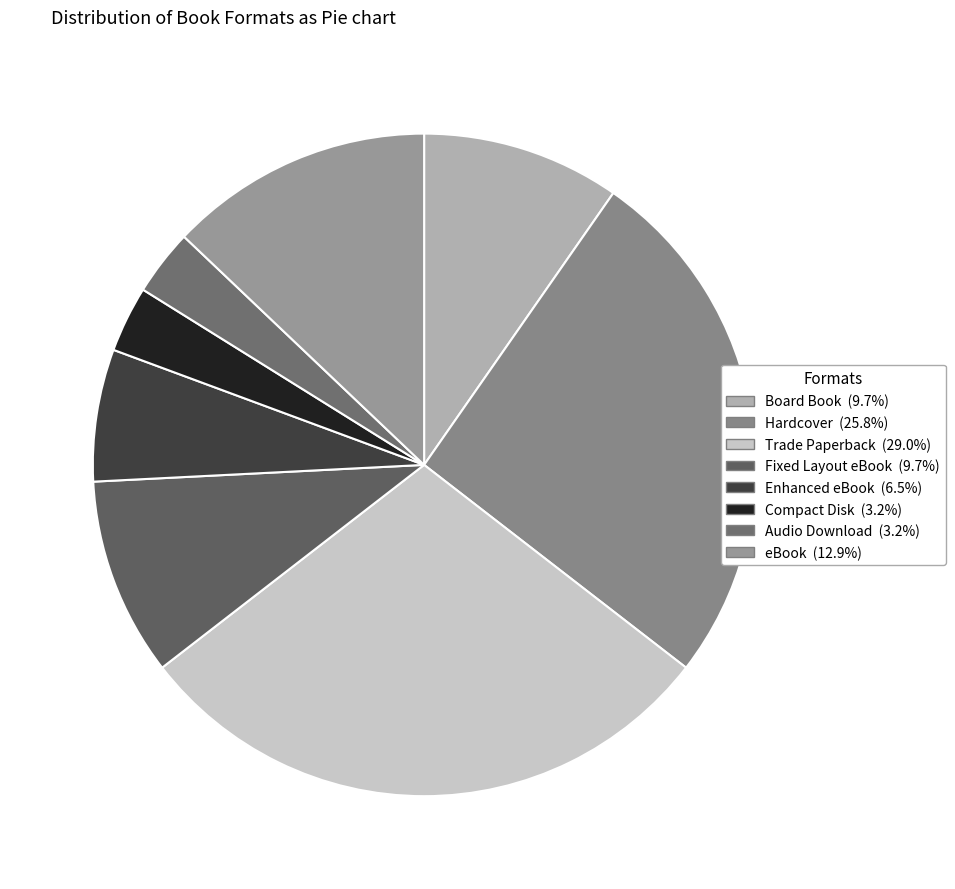

Is there a majority slice in this chart?

No